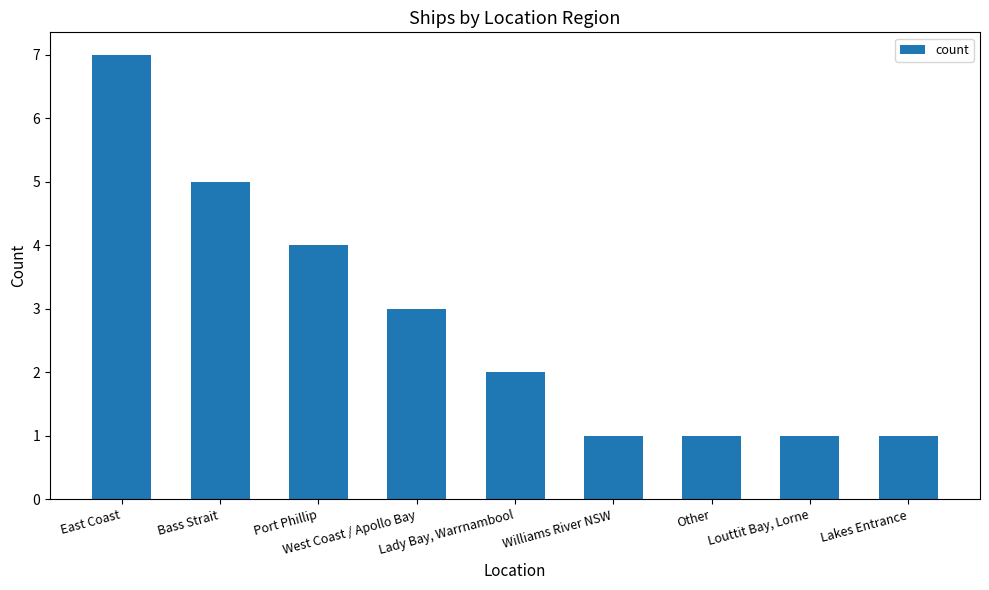

Reading right to left, transcribe all the data shown in this chart.

1	1	1	1	2	3	4	5	7